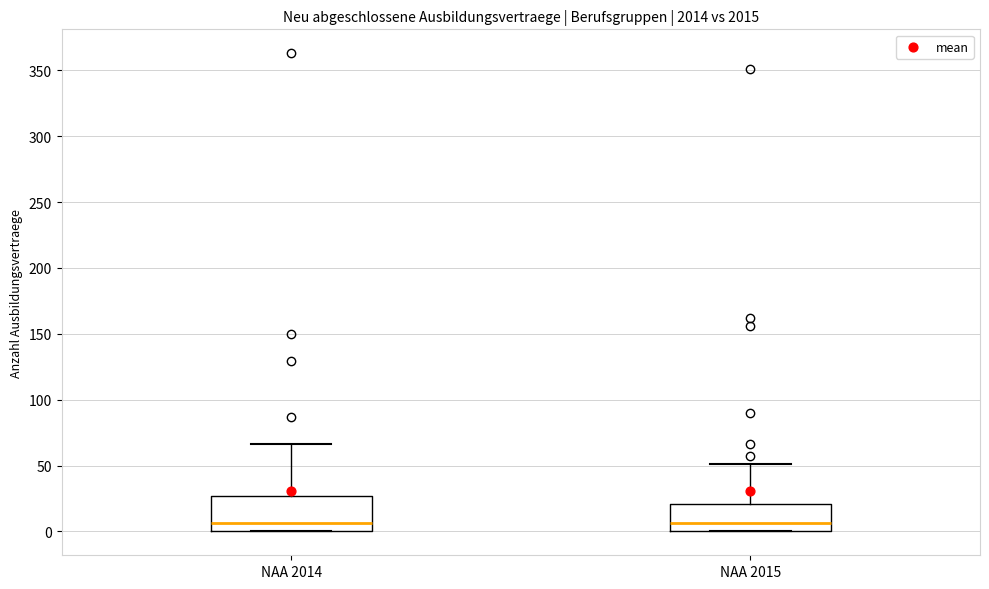

Which box is the tallest, from its lower edge to its upper edge?

NAA 2014